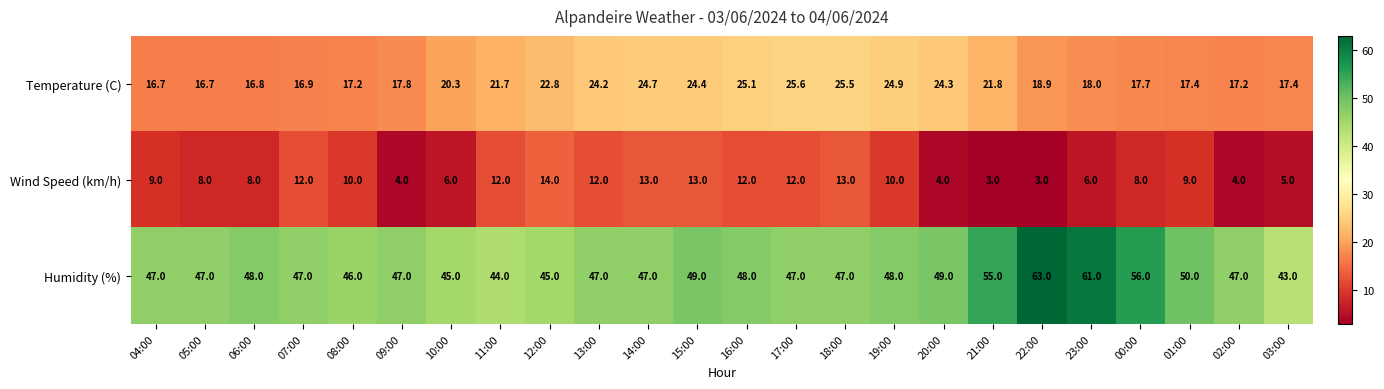

True or false: Wind Speed (km/h) has a value of 6.2 at 17:00.

False